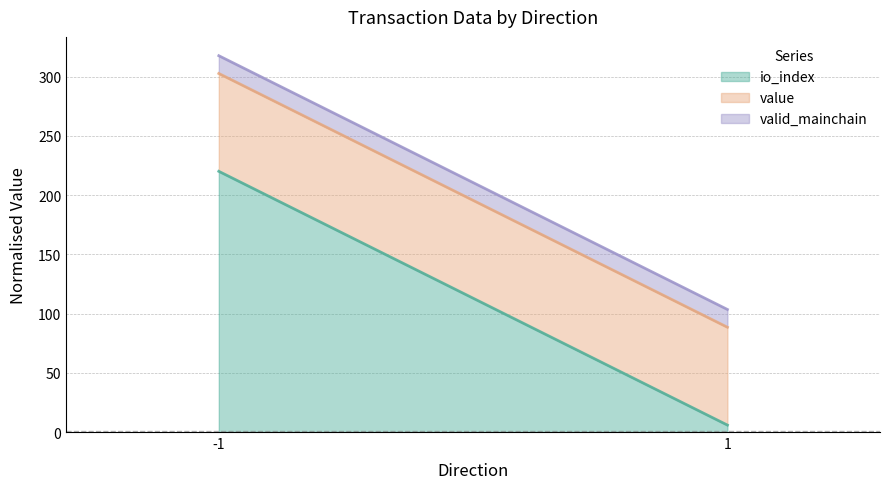

Does the chart have visible grid lines?

Yes